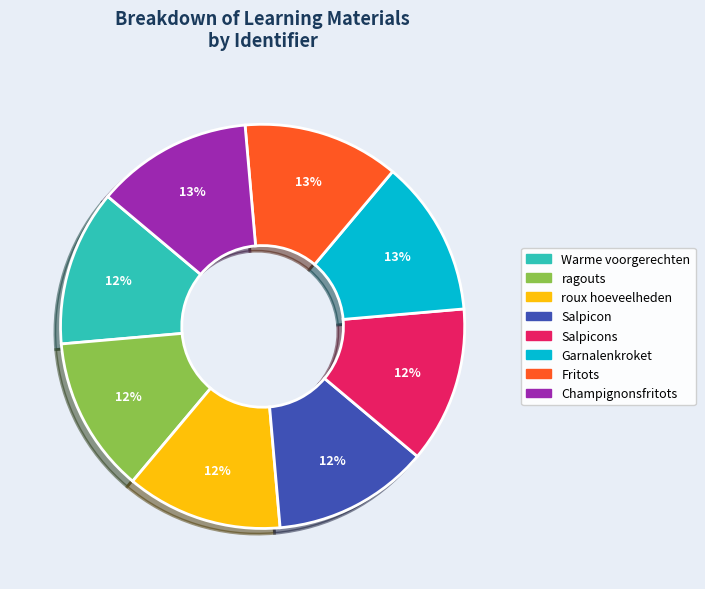

Is there any slice that represents more than half of the pie?

No